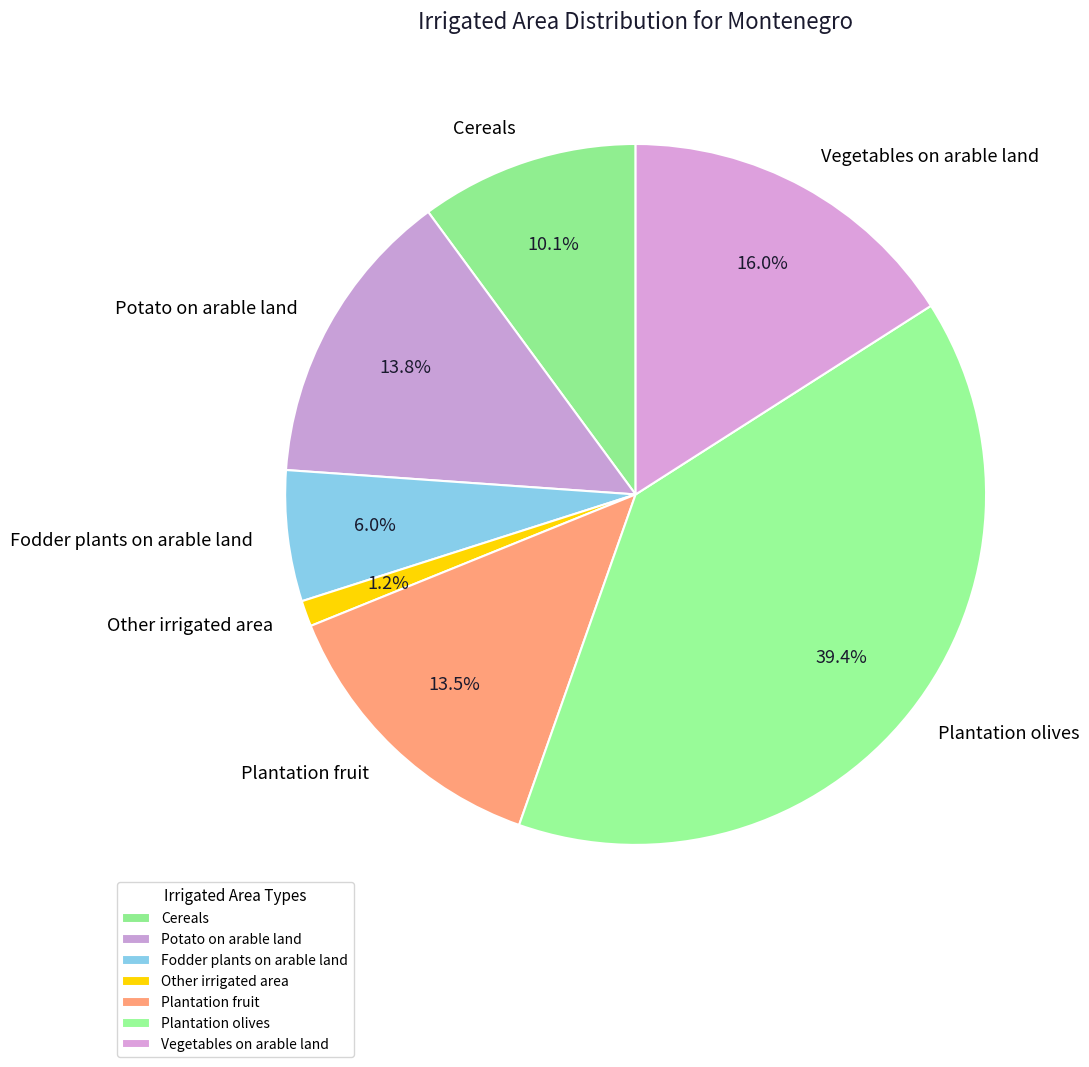

What is the ratio of the value at Plantation fruit to the value at Fodder plants on arable land?

2.2